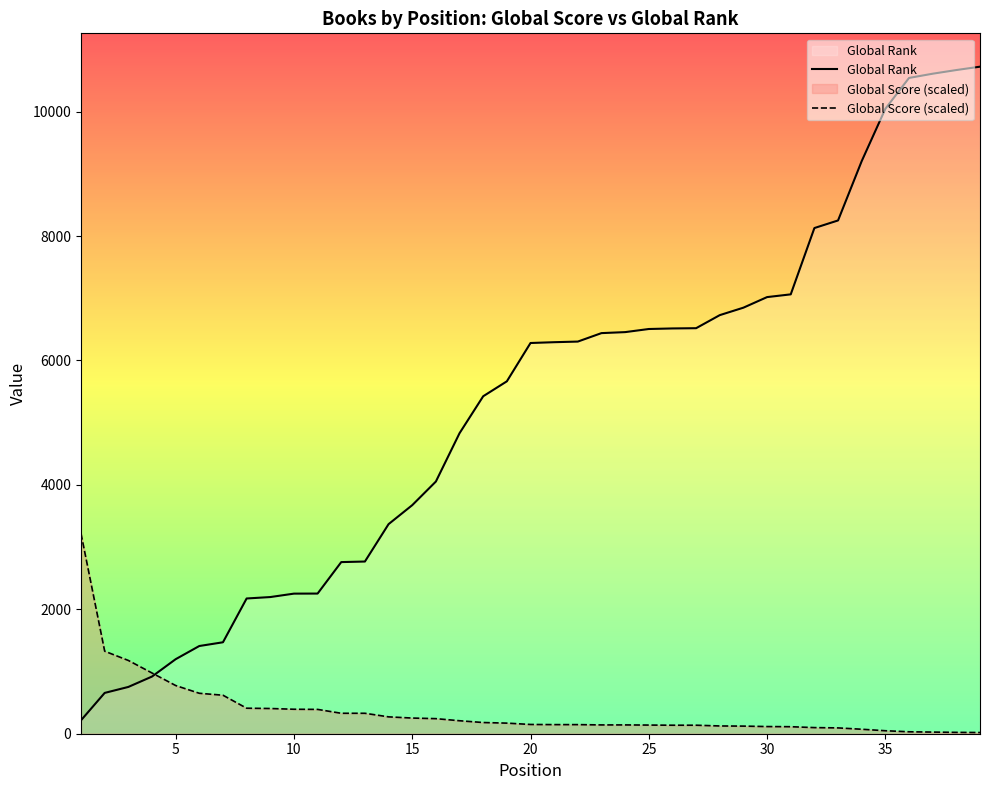

How many lines are shown in the chart?

2